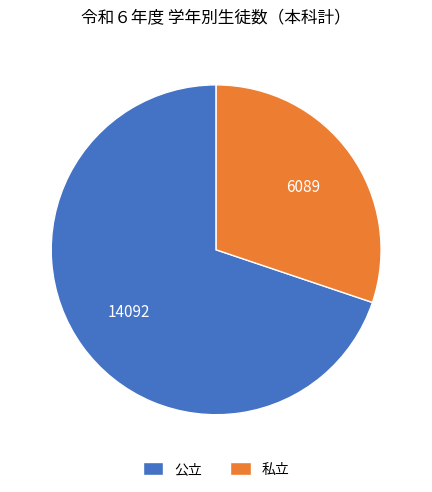

Is there any slice that represents more than half of the pie?

Yes